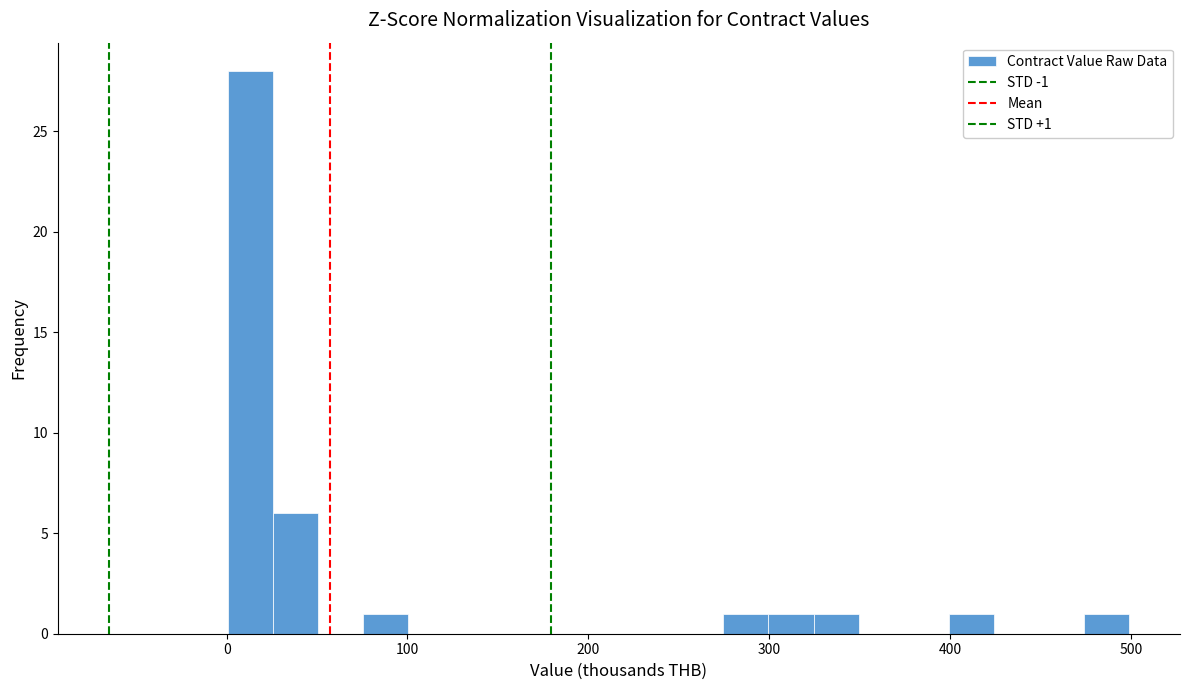

Around what value on the x-axis is the tallest bar? Give the approximate position of its centre, as read against the axis.

10